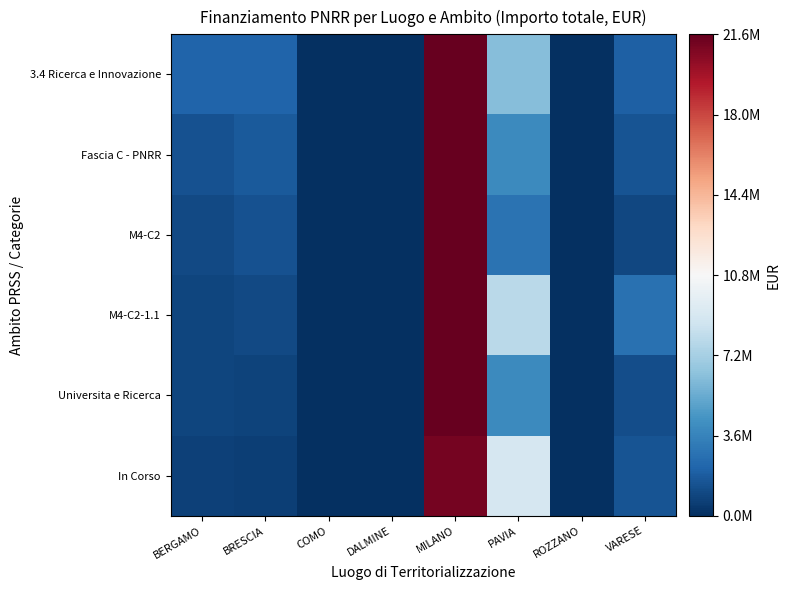

Which has a higher value, ROZZANO or PAVIA?

PAVIA